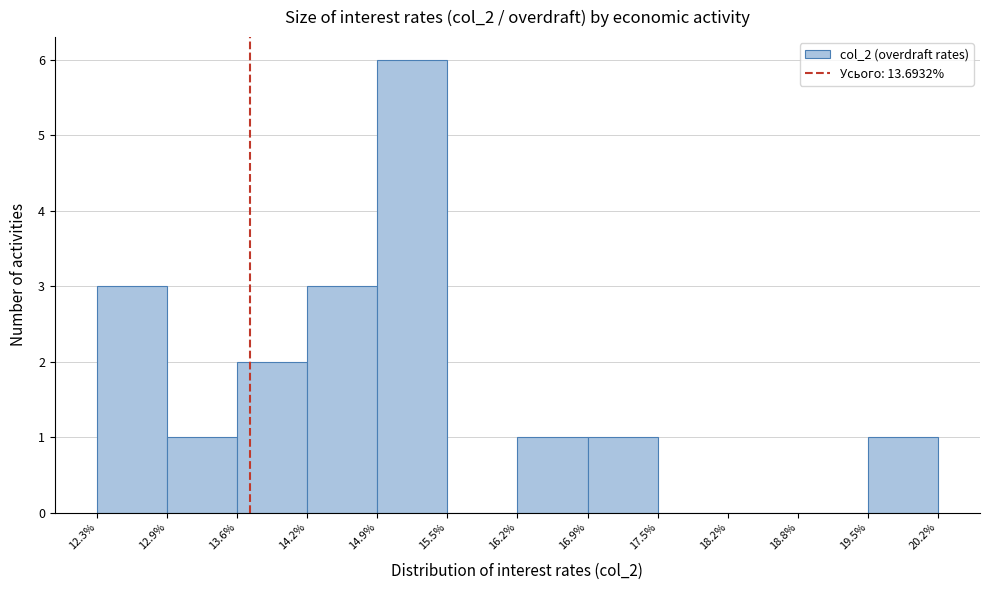

Which range on the x-axis has the tallest bar?

14.9% to 15.5%